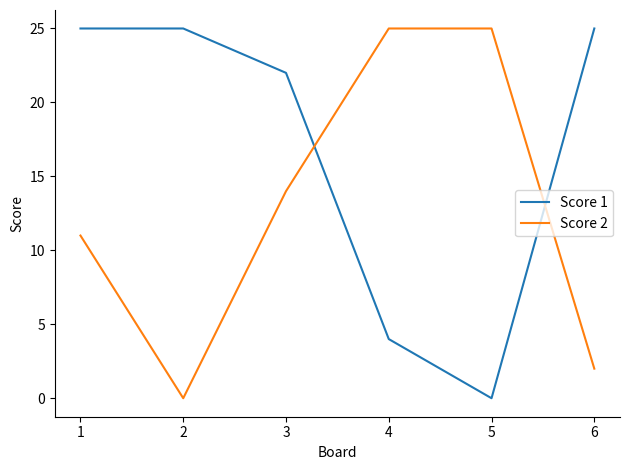

The Score 2 series shows 0 at 2. True or false?

True